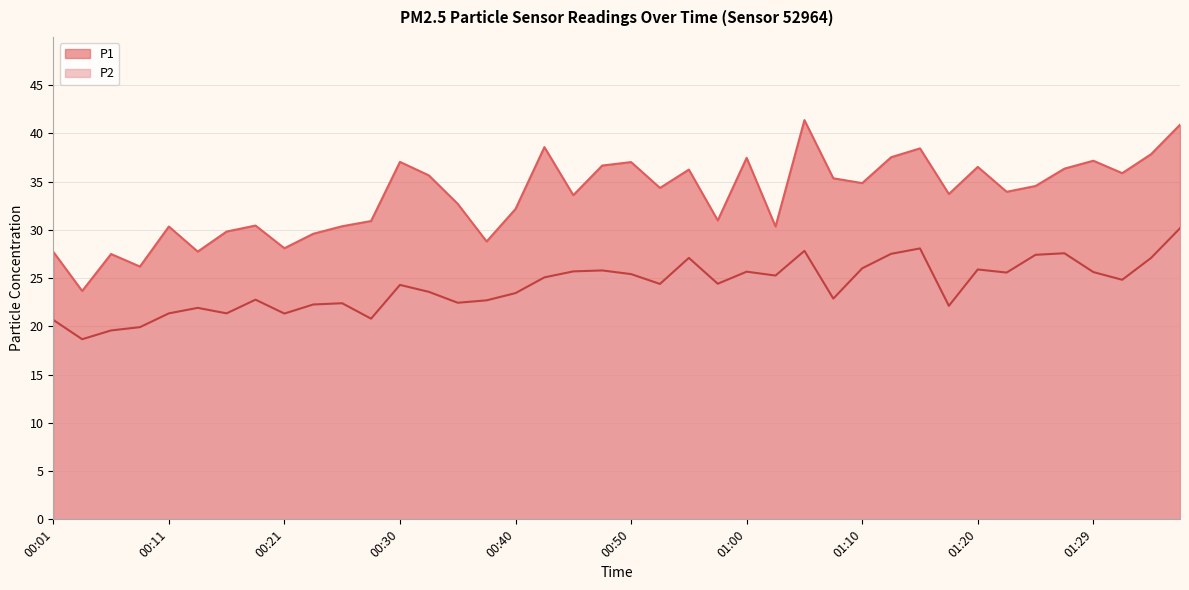

Which series changed the most between 00:01 and 01:07?

P1